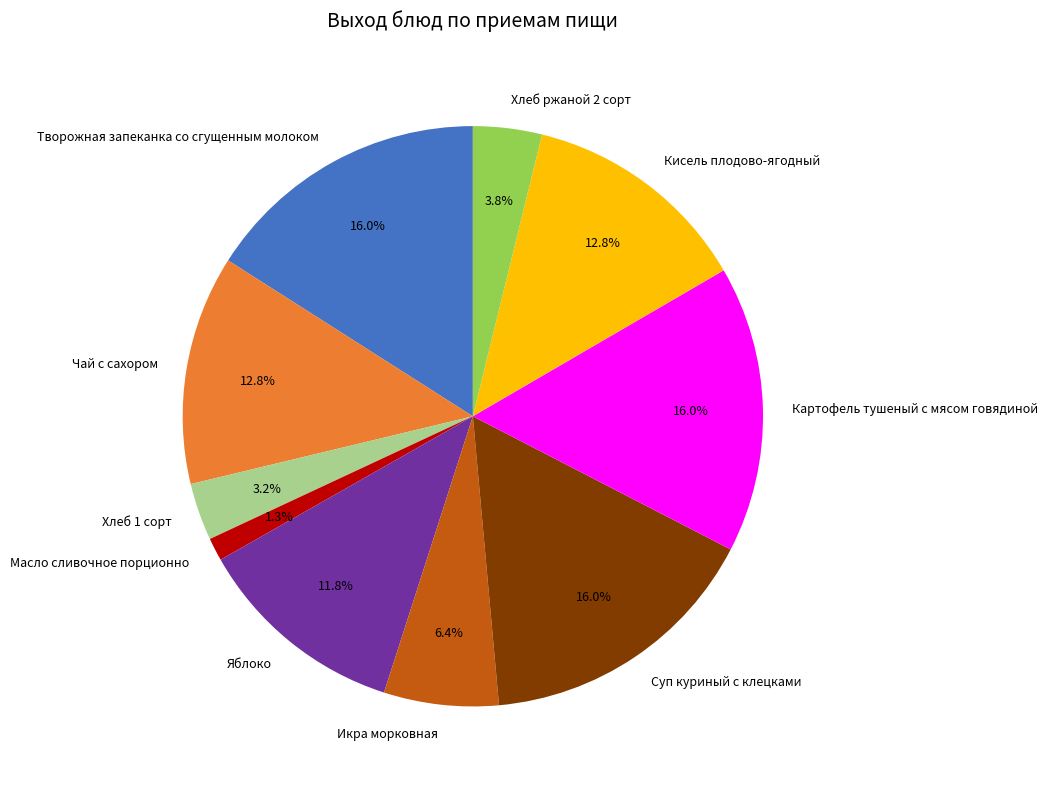

Count the number of slices in the pie.

10